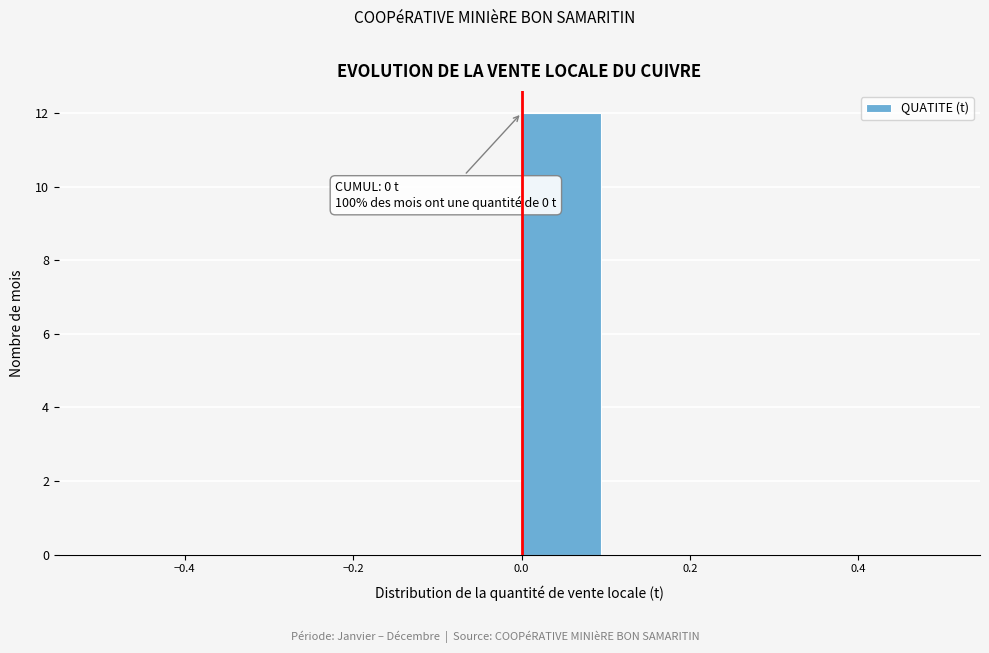

Over which range of the x-axis is the bar tallest?

0.0 to 0.1